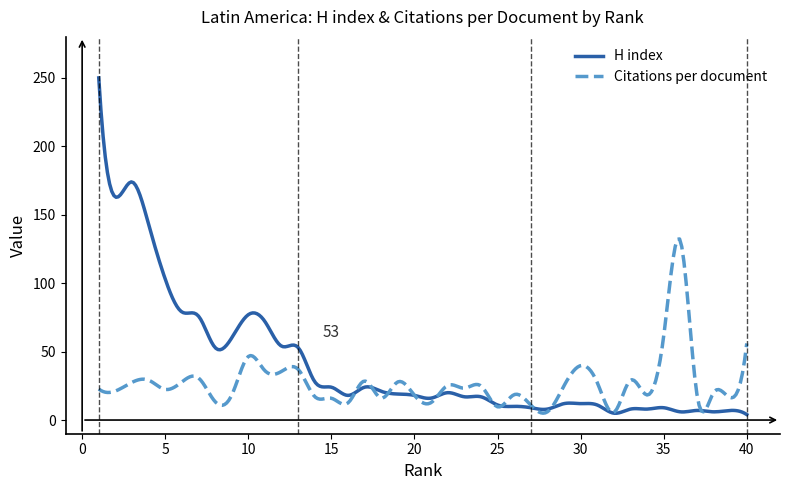

What is the greatest value displayed?

250.0